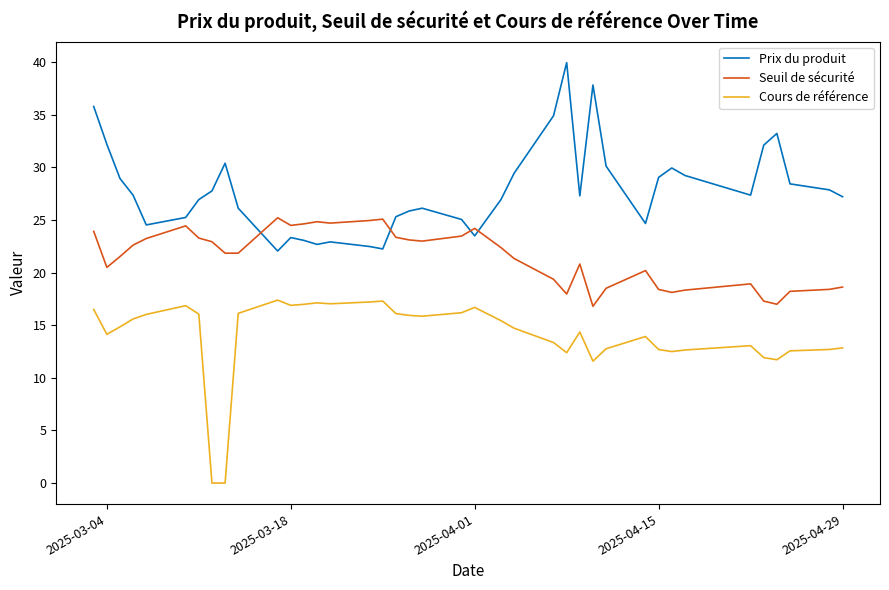

Rank the series by their average value, from lowest to highest.

Cours de référence, Seuil de sécurité, Prix du produit